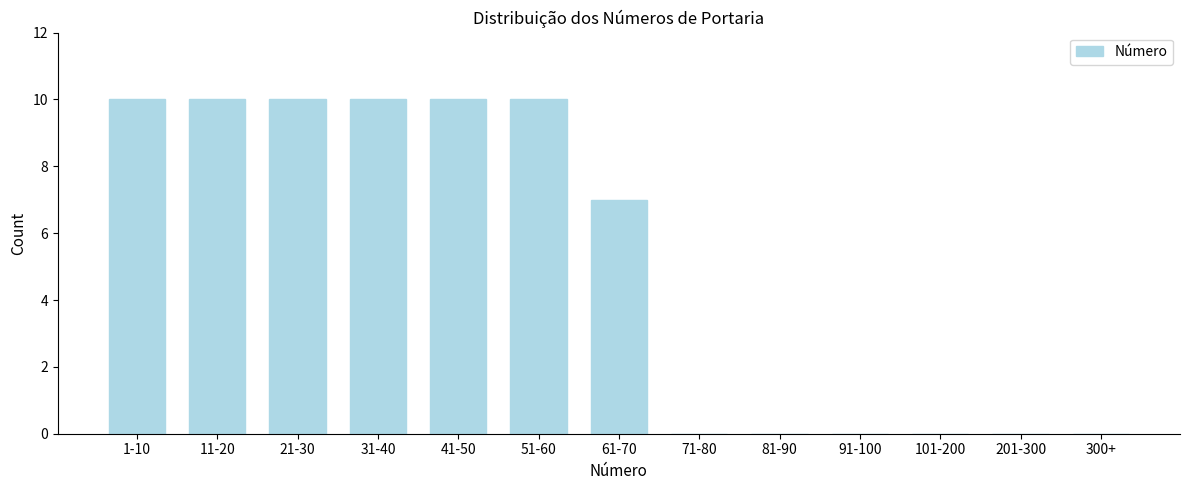

Reading right to left, what are all the values shown in this chart?

300+=0	201-300=0	101-200=0	91-100=0	81-90=0	71-80=0	61-70=7	51-60=10	41-50=10	31-40=10	21-30=10	11-20=10	1-10=10